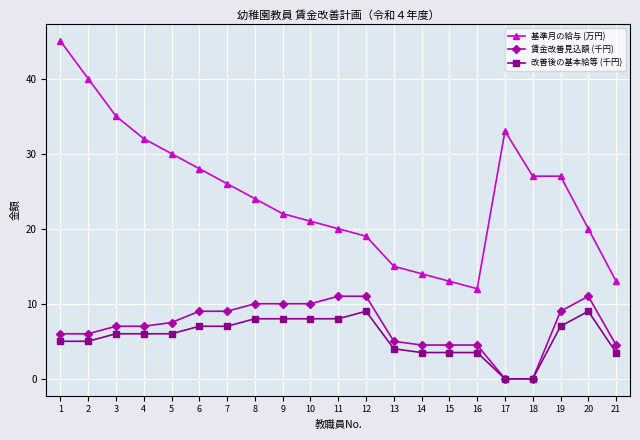

What is the approximate value of 改善後の基本給等 (千円) at 5?

6.0